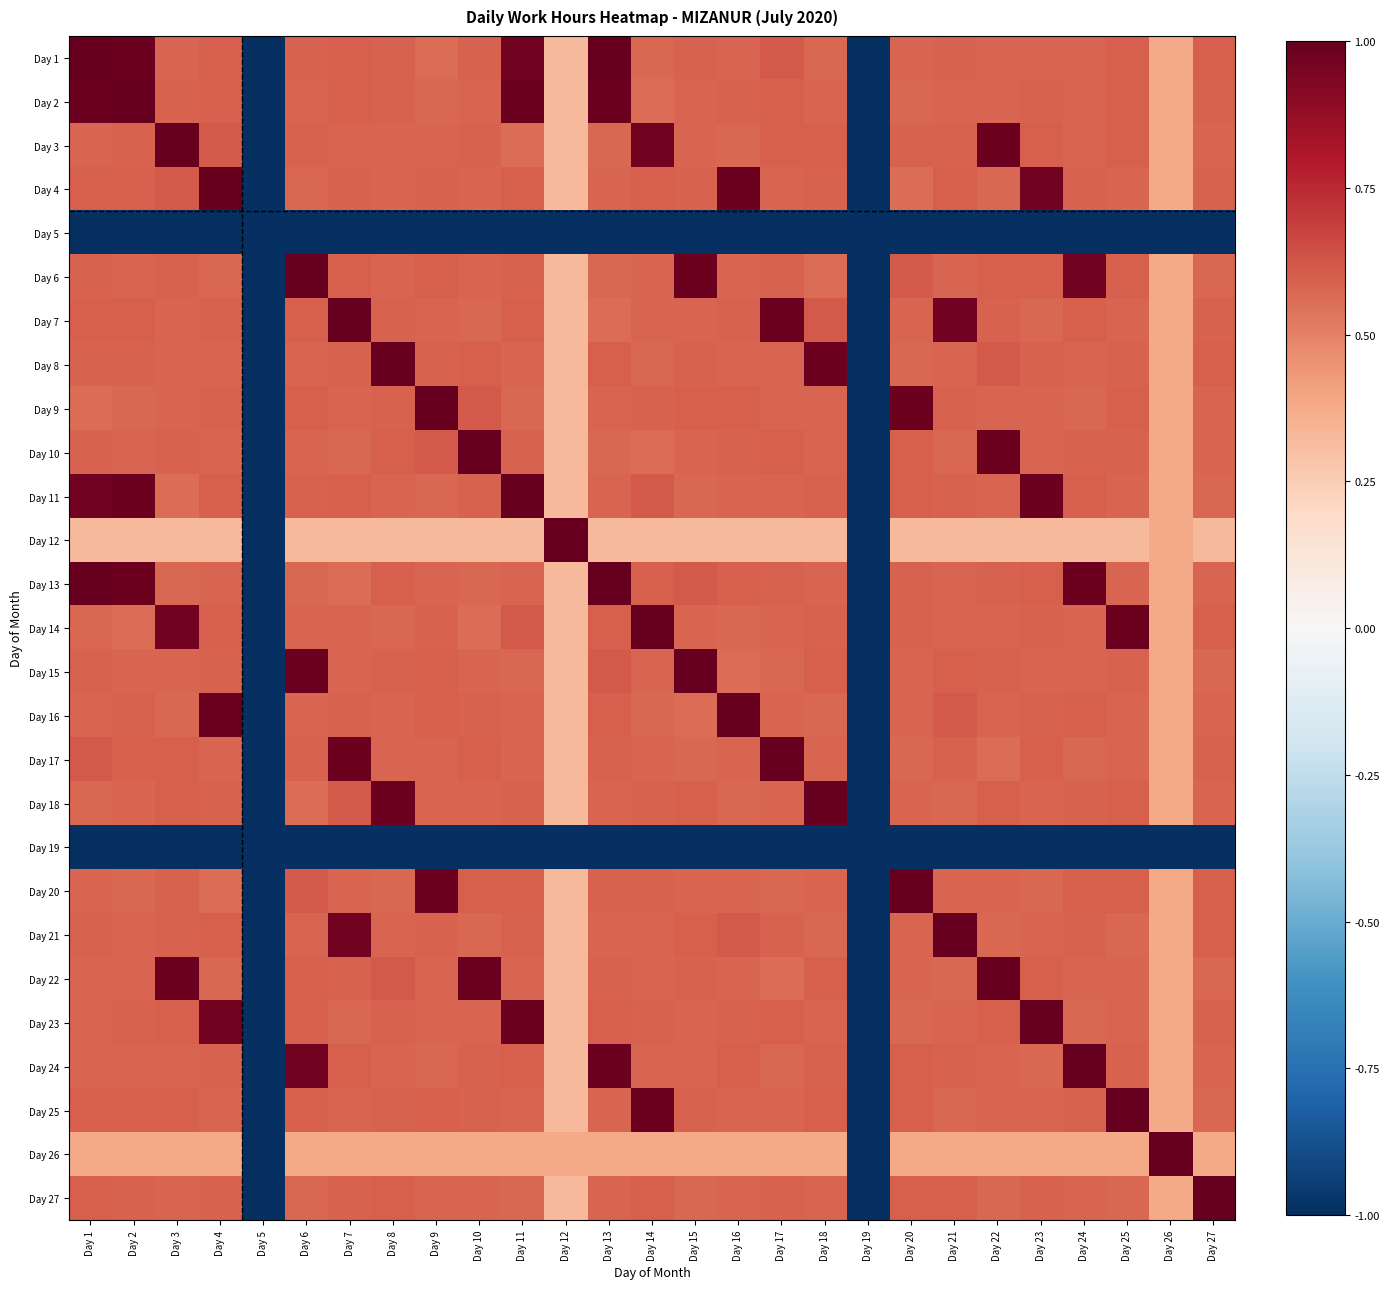

Rank the series at Day 21 from lowest to highest value.

Day 5, Day 19, Day 12, Day 26, Day 10, Day 18, Day 22, Day 25, Day 2, Day 6, Day 14, Day 20, Day 23, Day 8, Day 13, Day 9, Day 3, Day 11, Day 24, Day 1, Day 17, Day 4, Day 15, Day 27, Day 16, Day 7, Day 21